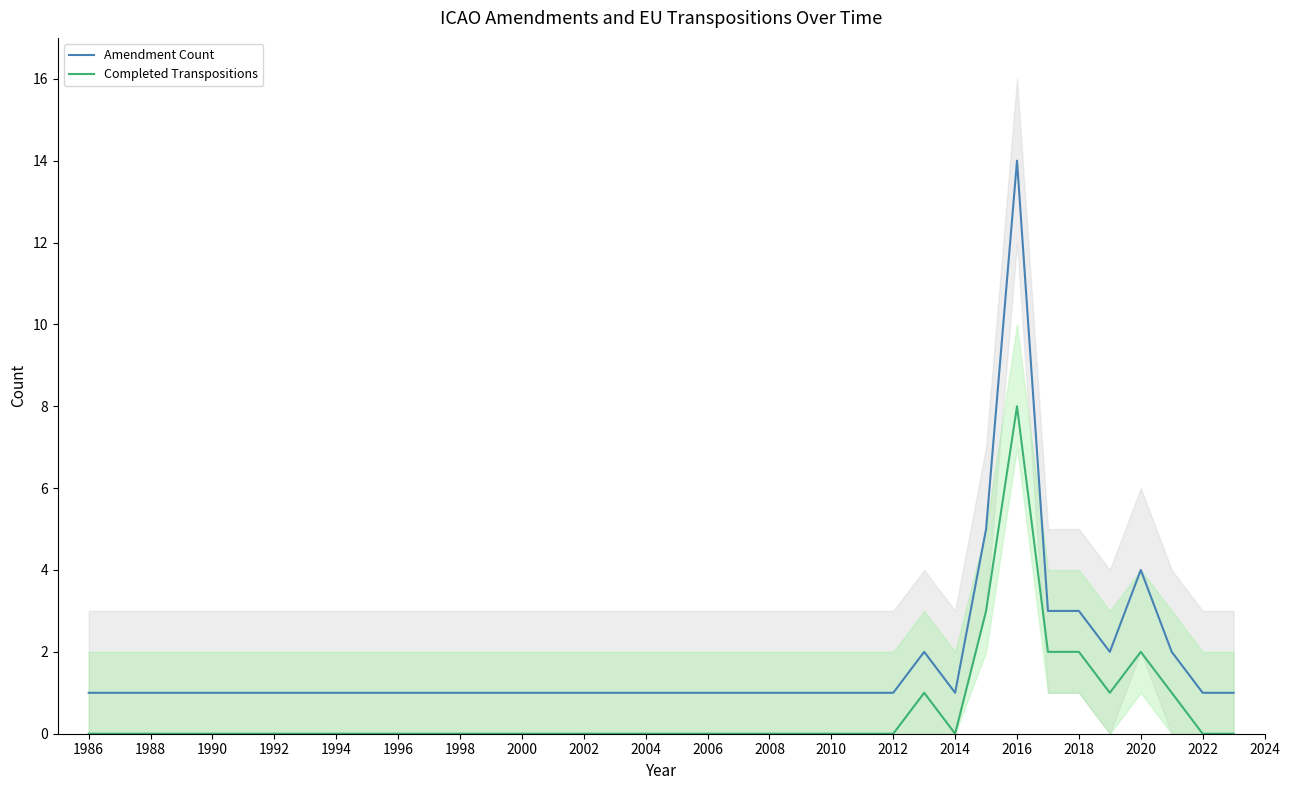

True or false: Completed Transpositions has a value of 0 at 2014.

True